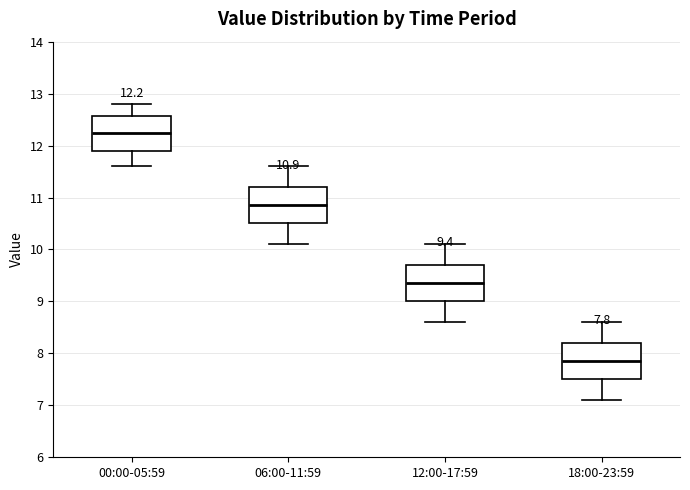

Which box has the highest median line?

00:00-05:59